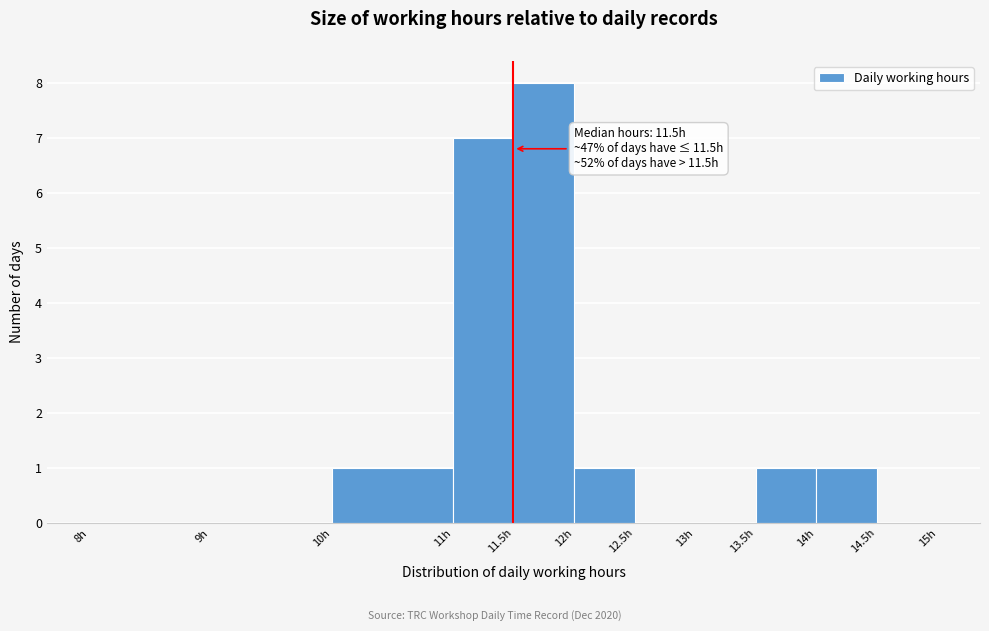

Which range on the x-axis has the tallest bar?

11.5 to 12.0